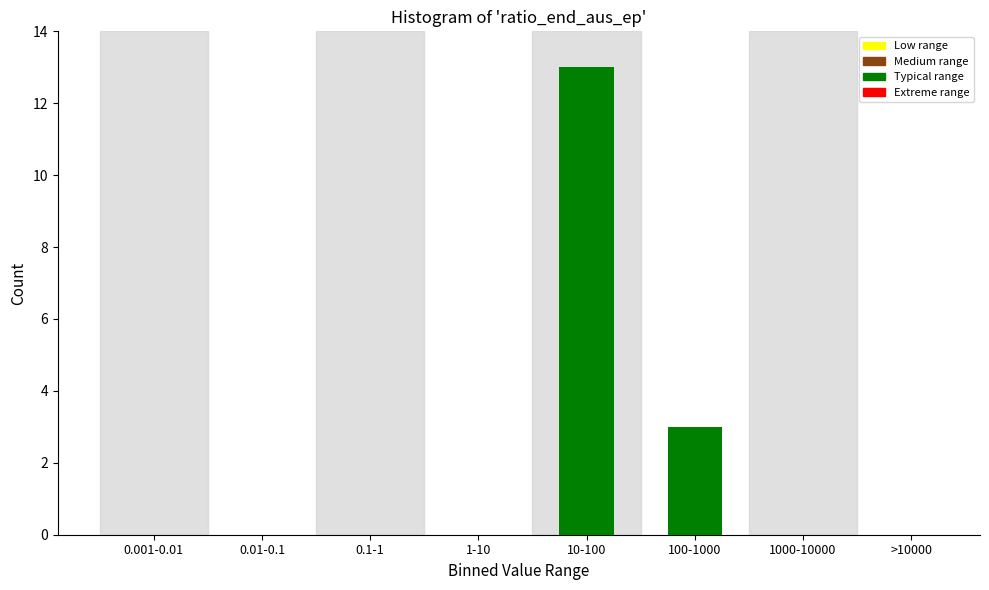

Reading left to right, transcribe all the data shown in this chart.

0.001-0.01=0	0.01-0.1=0	0.1-1=0	1-10=0	10-100=13	100-1000=3	1000-10000=0	>10000=0